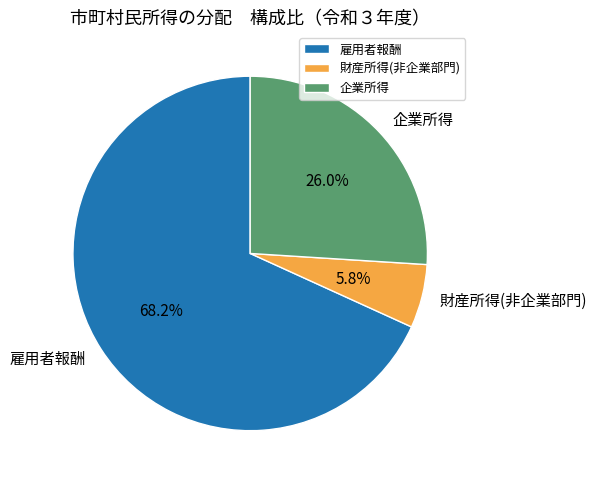

Between 財産所得(非企業部門) and 企業所得, which is larger?

企業所得